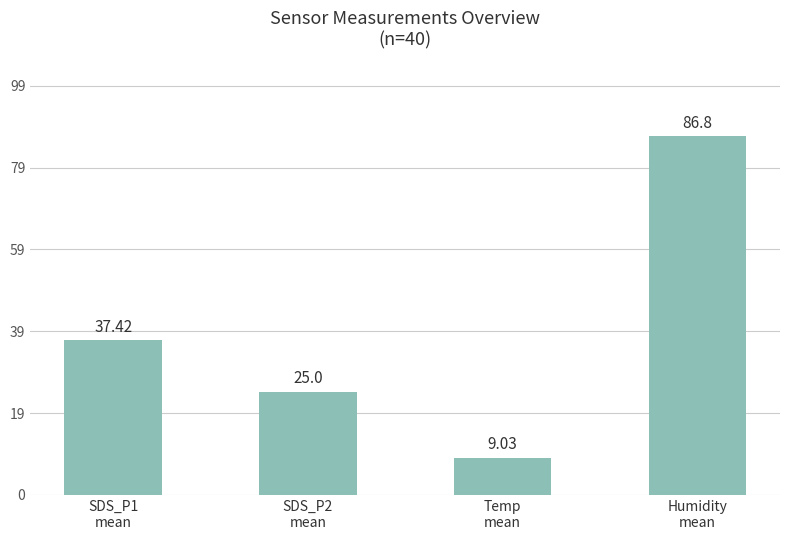

What is the difference between the maximum and minimum values?

77.8